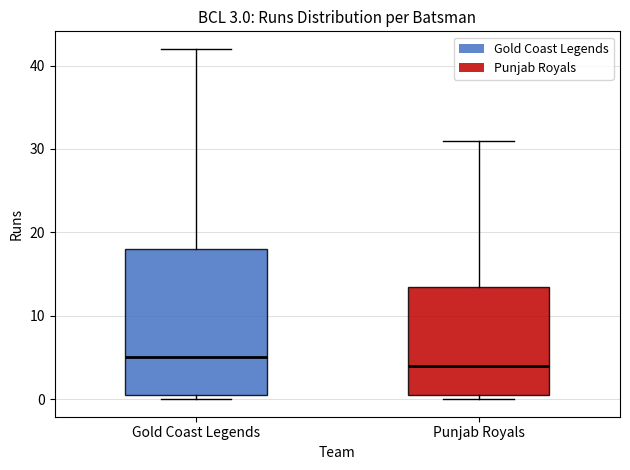

Which box's median line is the highest?

Gold Coast Legends